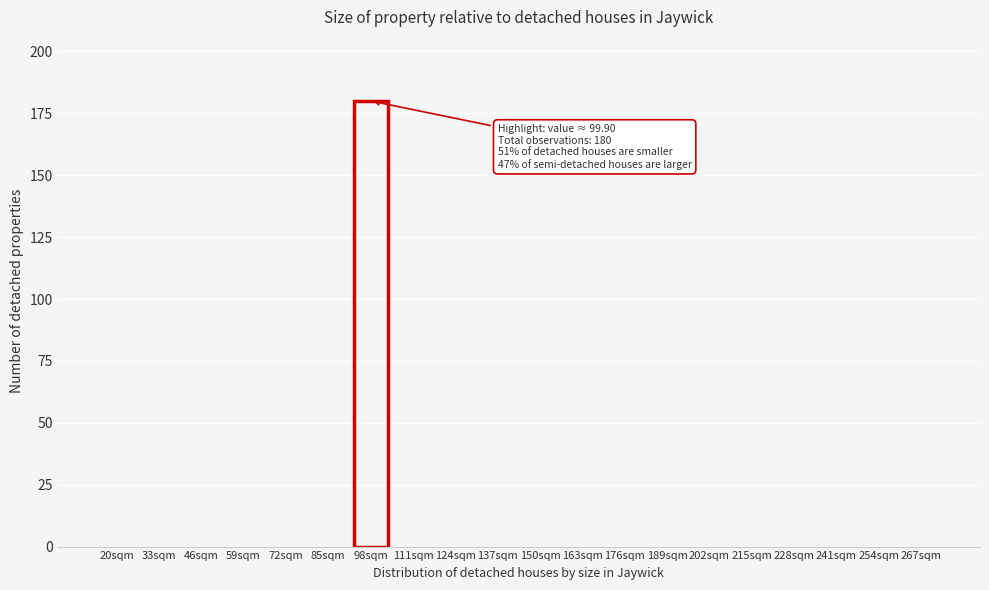

Reading left to right, what are all the values shown in this chart?

20sqm=0	33sqm=0	46sqm=0	59sqm=0	72sqm=0	85sqm=0	98sqm=180	111sqm=0	124sqm=0	137sqm=0	150sqm=0	163sqm=0	176sqm=0	189sqm=0	202sqm=0	215sqm=0	228sqm=0	241sqm=0	254sqm=0	267sqm=0